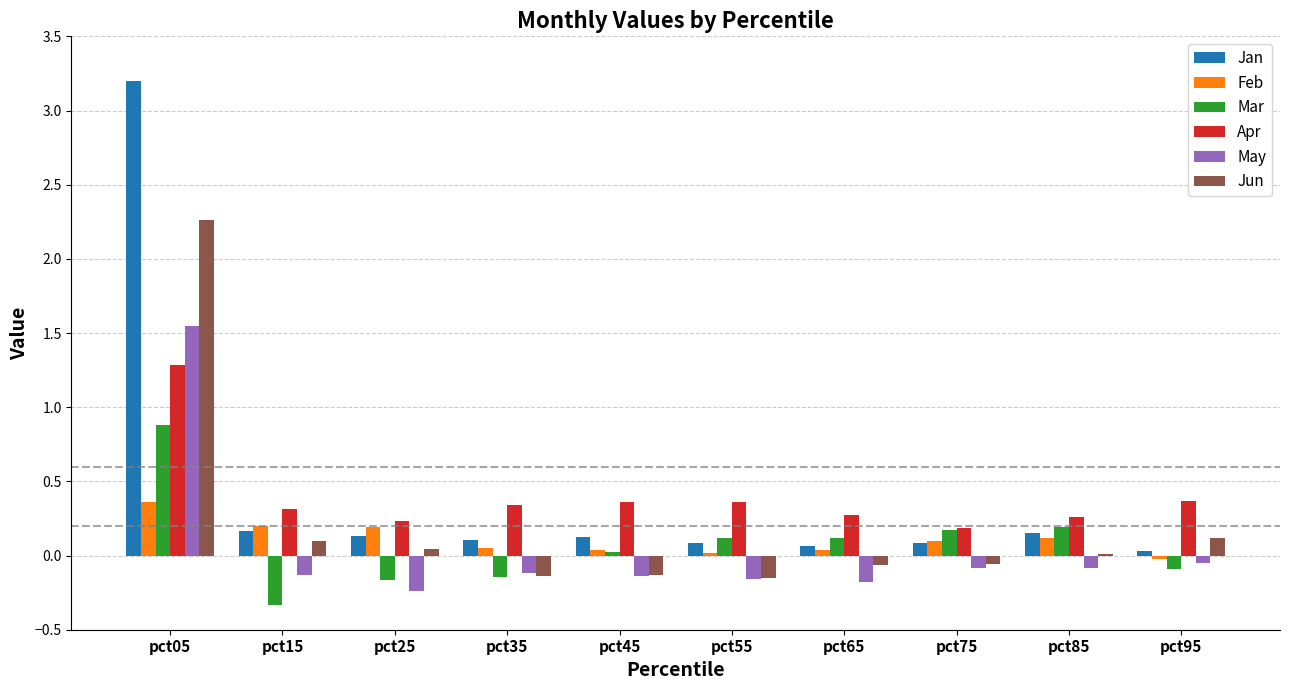

What is the sum of all Jun values?

2.0